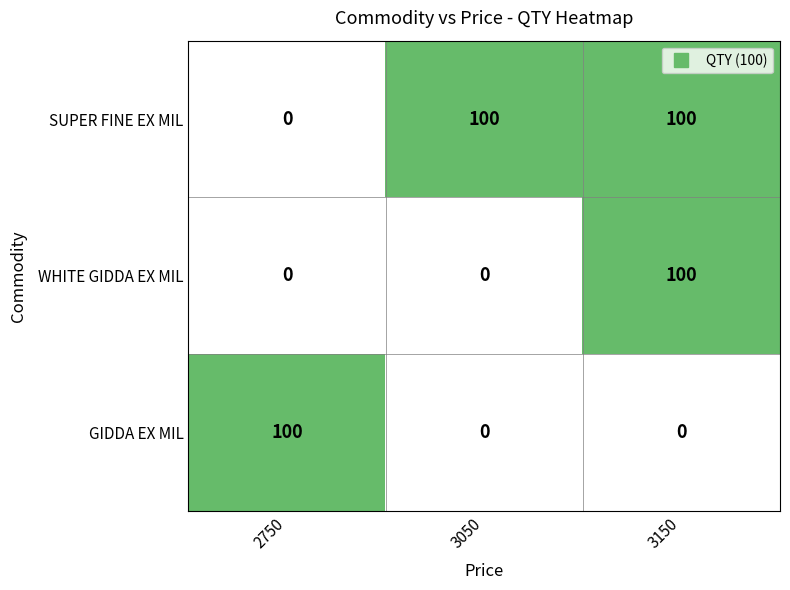

Which category has the lowest value in the SUPER FINE EX MIL series?

2750